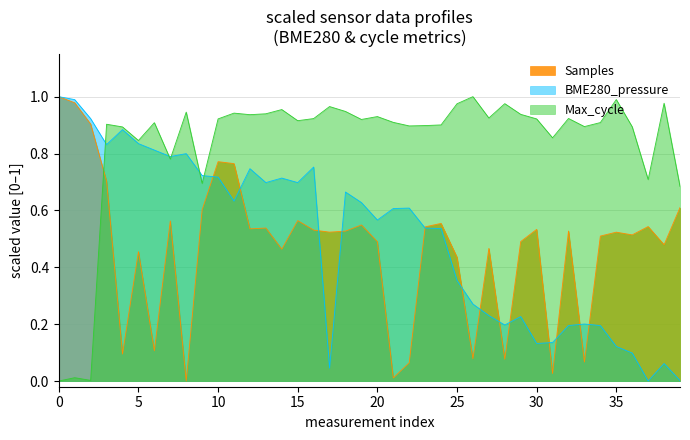

Rank the series at 30 from highest to lowest value.

Max_cycle, Samples, BME280_pressure